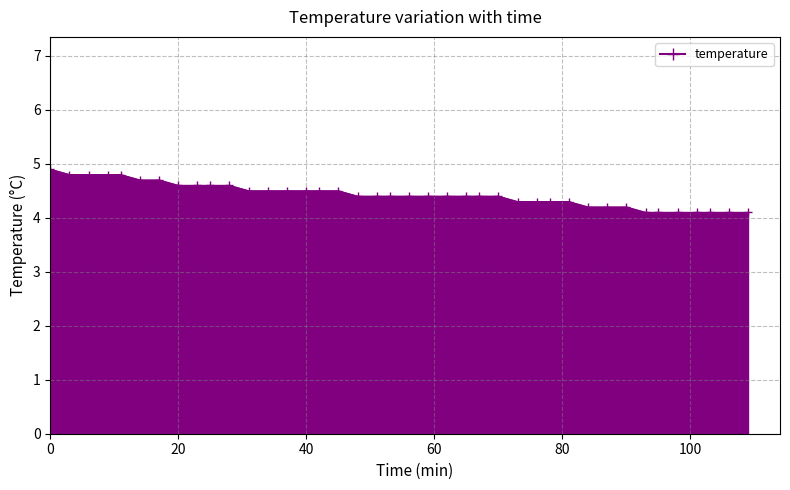

What is the average value?

4.4